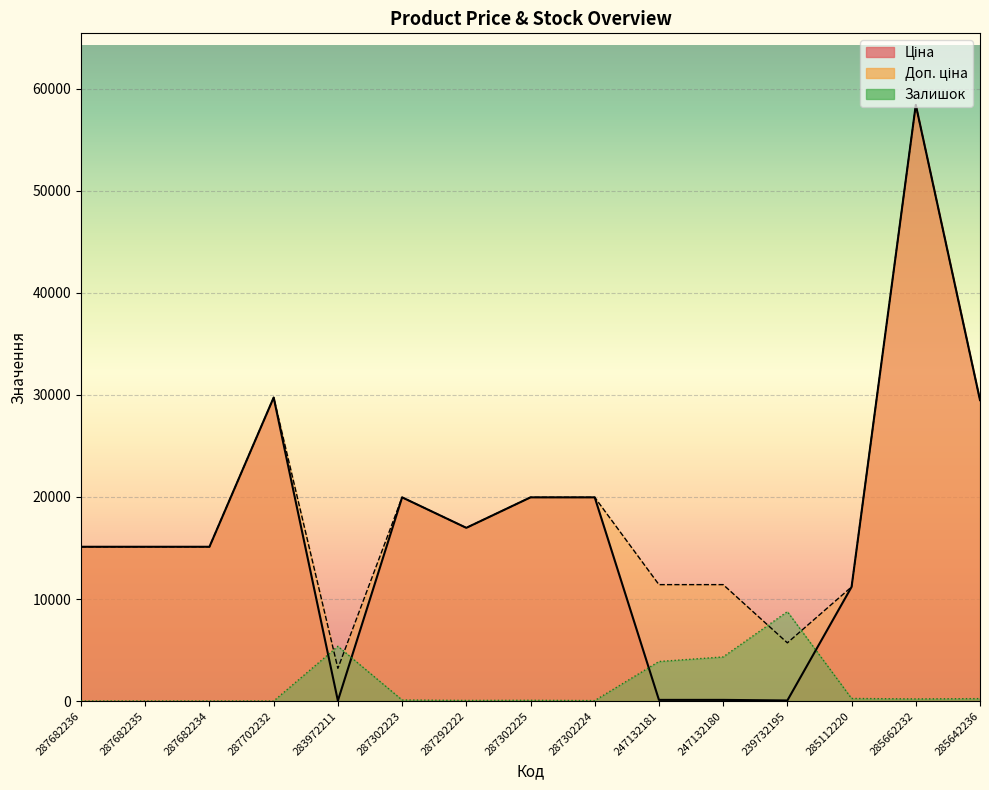

In Залишок, how many points are higher than both neighbors (excluding endpoints)?

3